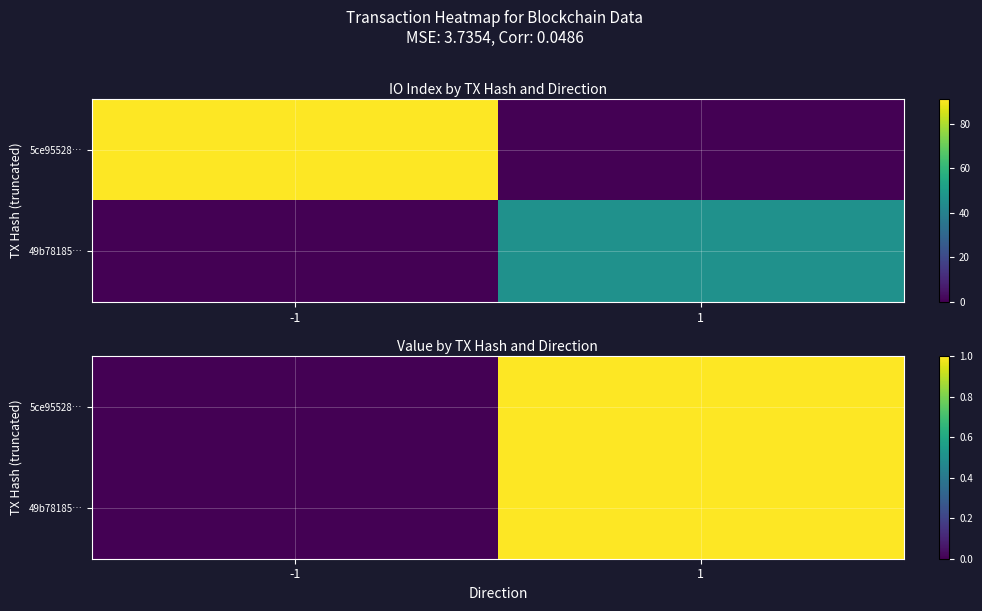

How many values in the 5ce95528… series are below 1?

1